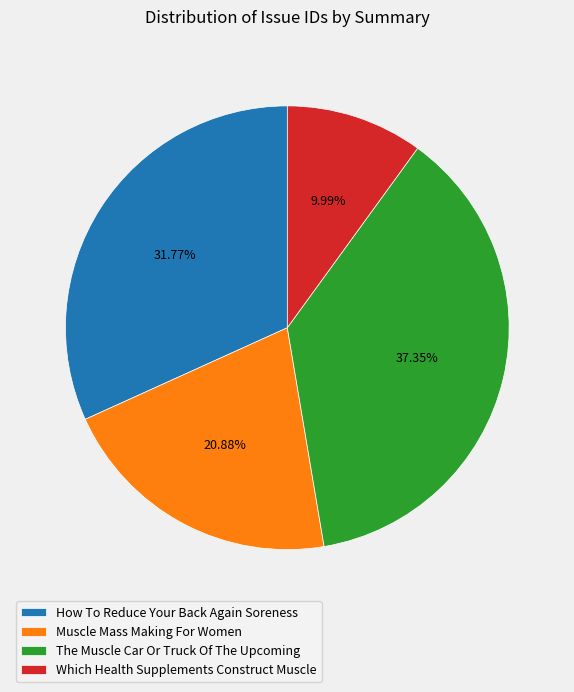

Is it true that Which Health Supplements Construct Muscle is 10% of the pie?

True